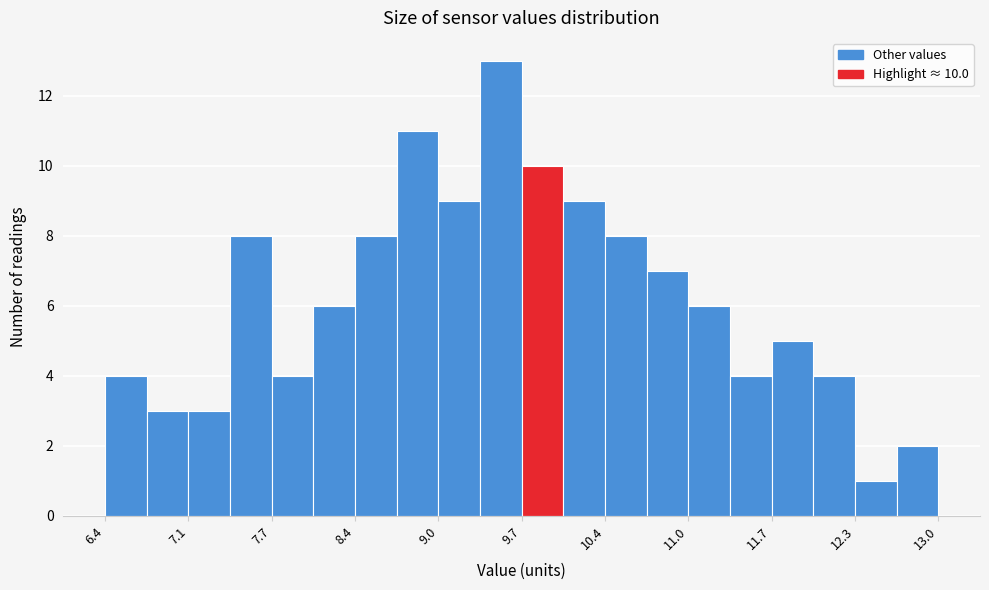

Read against the x-axis, roughly where is the centre of the tallest bar?

9.5